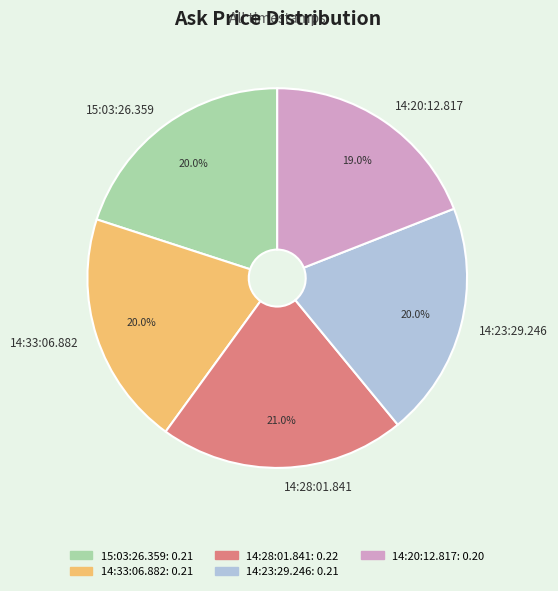

What is the total percentage of 14:20:12.817 and 14:23:29.246?

39.0%